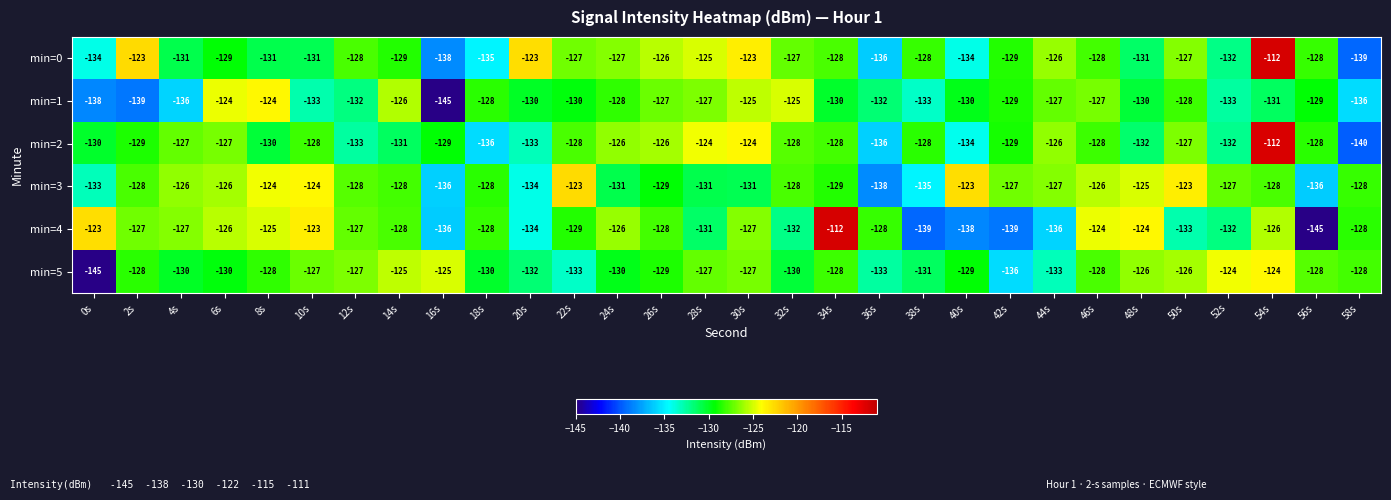

What is the greatest value displayed?

-112